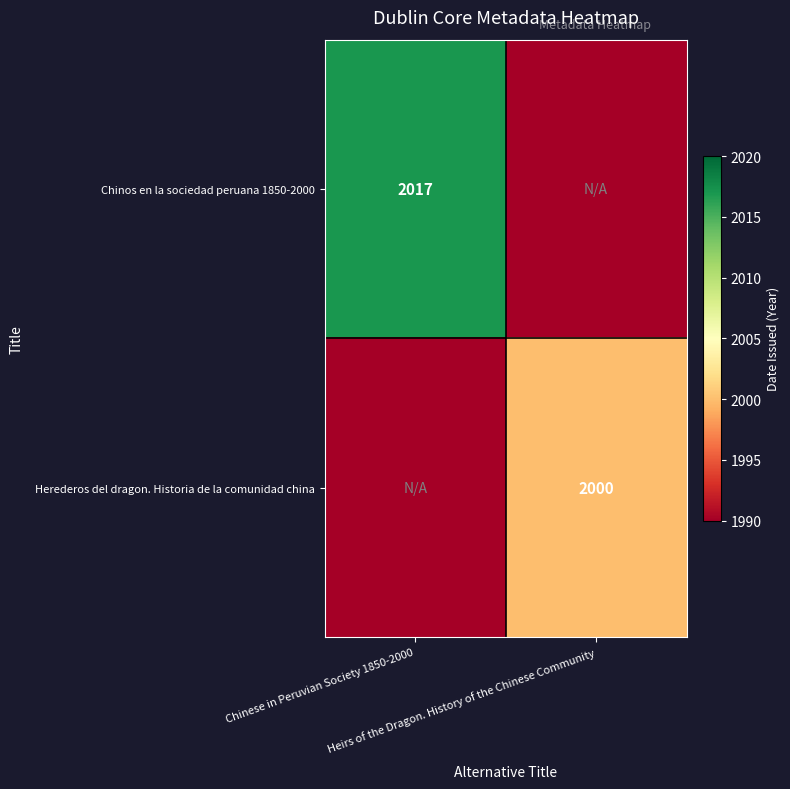

What is the difference between the maximum and minimum values in the Chinos en la sociedad peruana 1850-2000 series?

2017